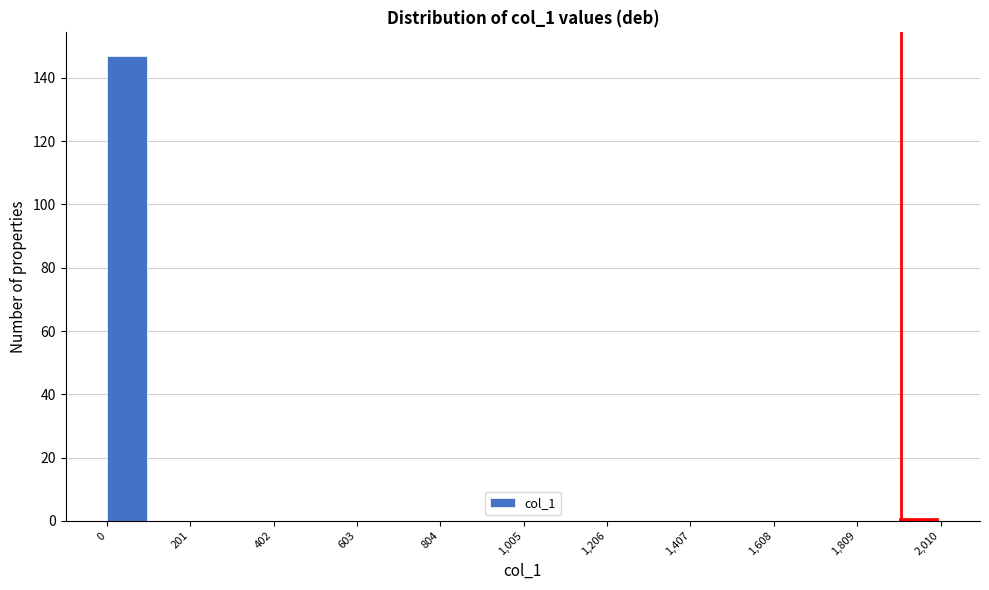

Read against the x-axis, roughly where is the centre of the tallest bar?

50